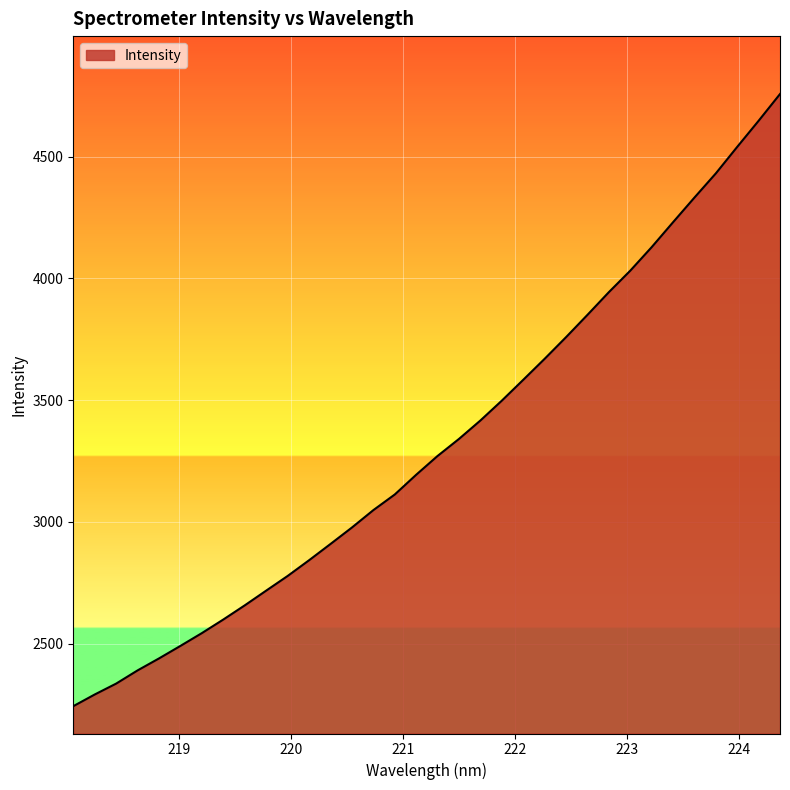

What is the minimum value shown in the chart?

2243.3